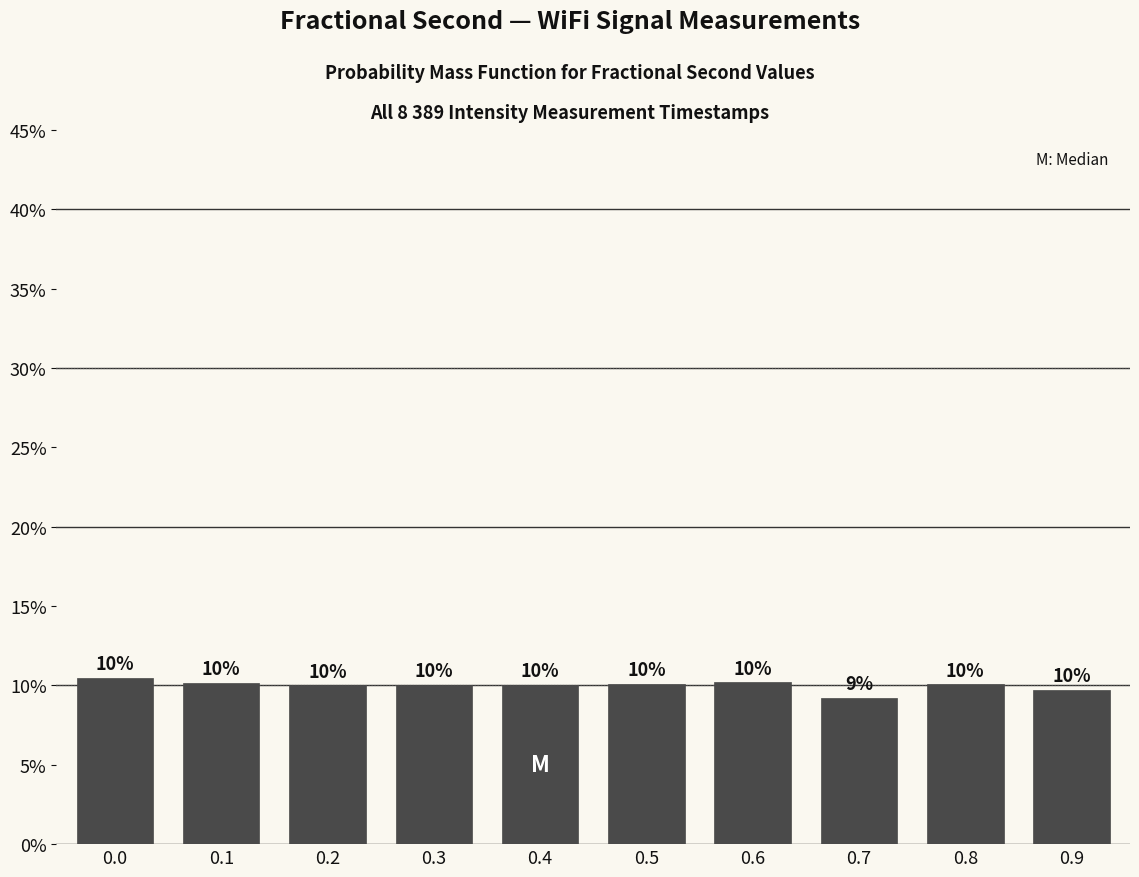

Approximately how many times larger is the value at 0.4 compared to 0.3?

1.0